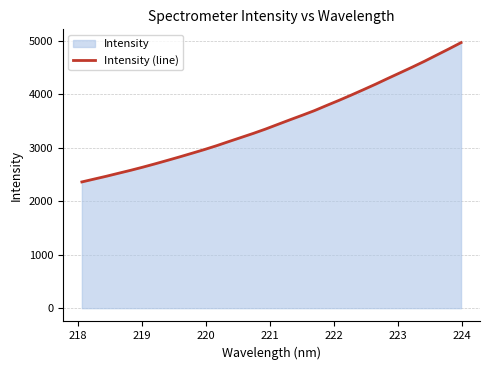

What is the difference between the maximum and minimum values?

2606.5